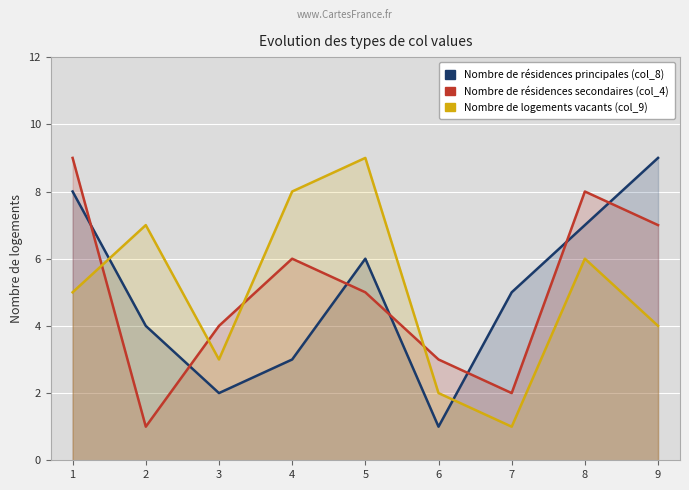

True or false: Nombre de logements vacants (col_9) and Nombre de résidences secondaires (col_4) intersect in this chart.

True